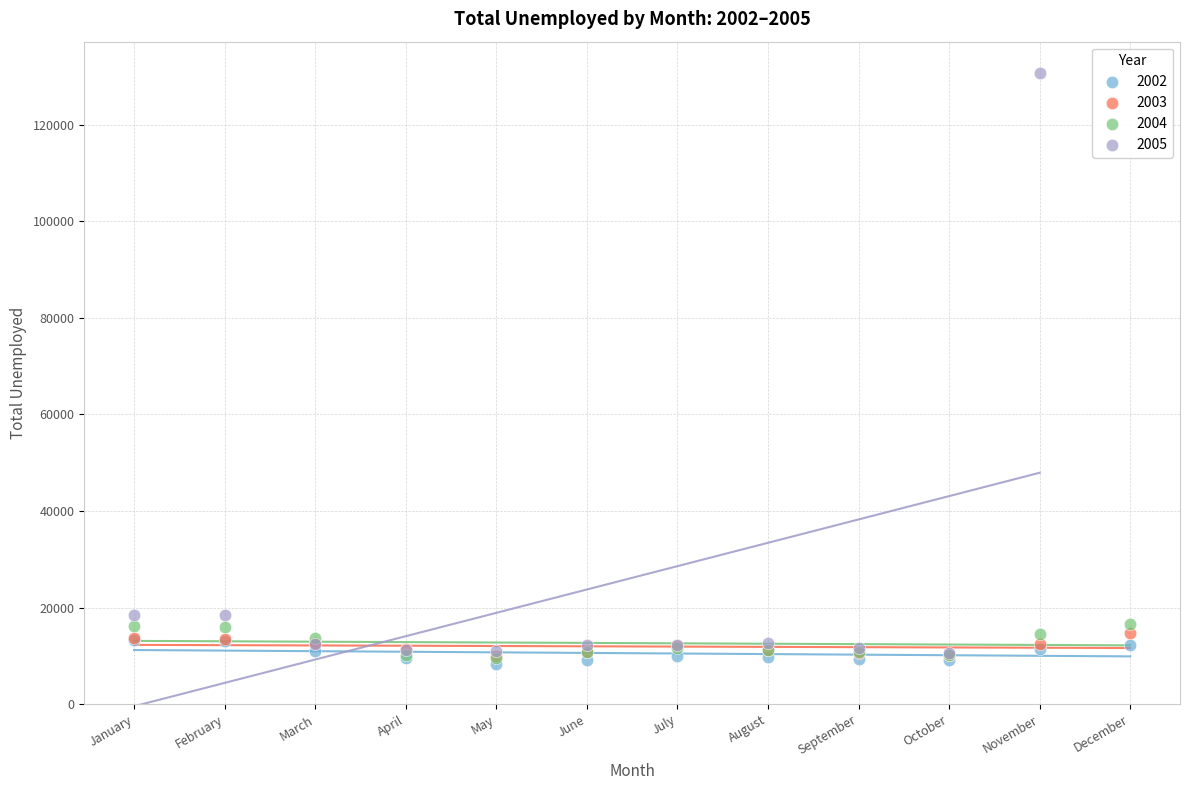

Which series reaches the maximum Y coordinate?

2005